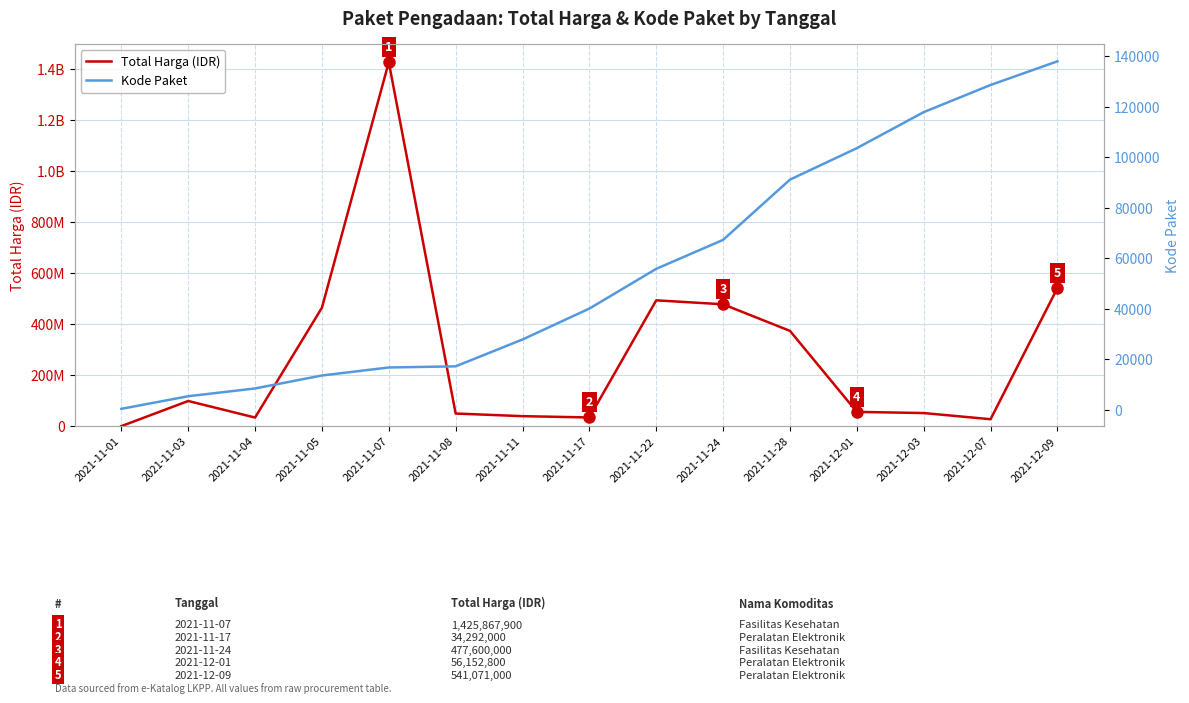

The Kode Paket series shows 55826 at 2021-11-22. True or false?

True